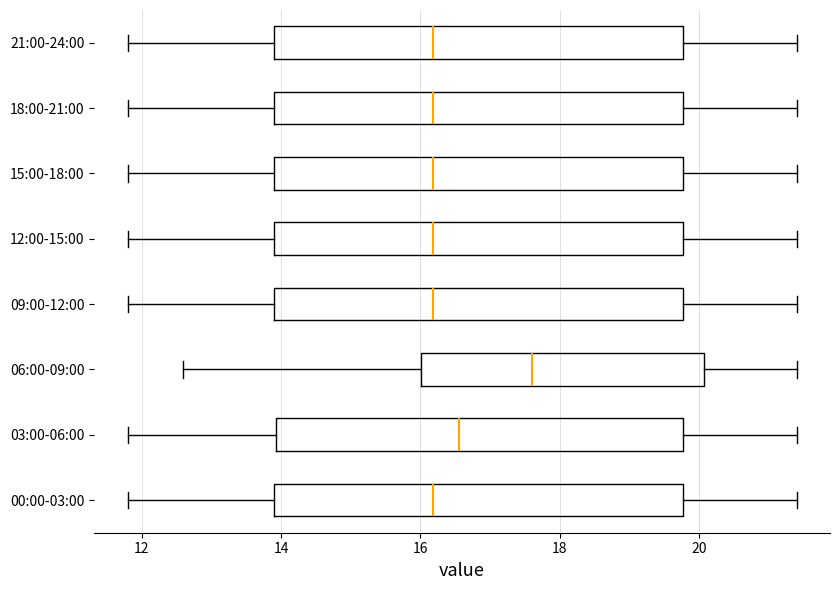

Reading bottom to top, transcribe this box plot: for each box, give where its median line is, the range the box spans, and where its two whiskers end, as read against the x-axis. The values are not printed on the chart, so give them approximately, as read against the axis.

00:00-03:00: median 16.2, box 13.8 to 19.8, whiskers 11.8 to 21.4
03:00-06:00: median 16.6, box 14.0 to 19.8, whiskers 11.8 to 21.4
06:00-09:00: median 17.6, box 16.0 to 20.0, whiskers 12.6 to 21.4
09:00-12:00: median 16.2, box 13.8 to 19.8, whiskers 11.8 to 21.4
12:00-15:00: median 16.2, box 13.8 to 19.8, whiskers 11.8 to 21.4
15:00-18:00: median 16.2, box 13.8 to 19.8, whiskers 11.8 to 21.4
18:00-21:00: median 16.2, box 13.8 to 19.8, whiskers 11.8 to 21.4
21:00-24:00: median 16.2, box 13.8 to 19.8, whiskers 11.8 to 21.4